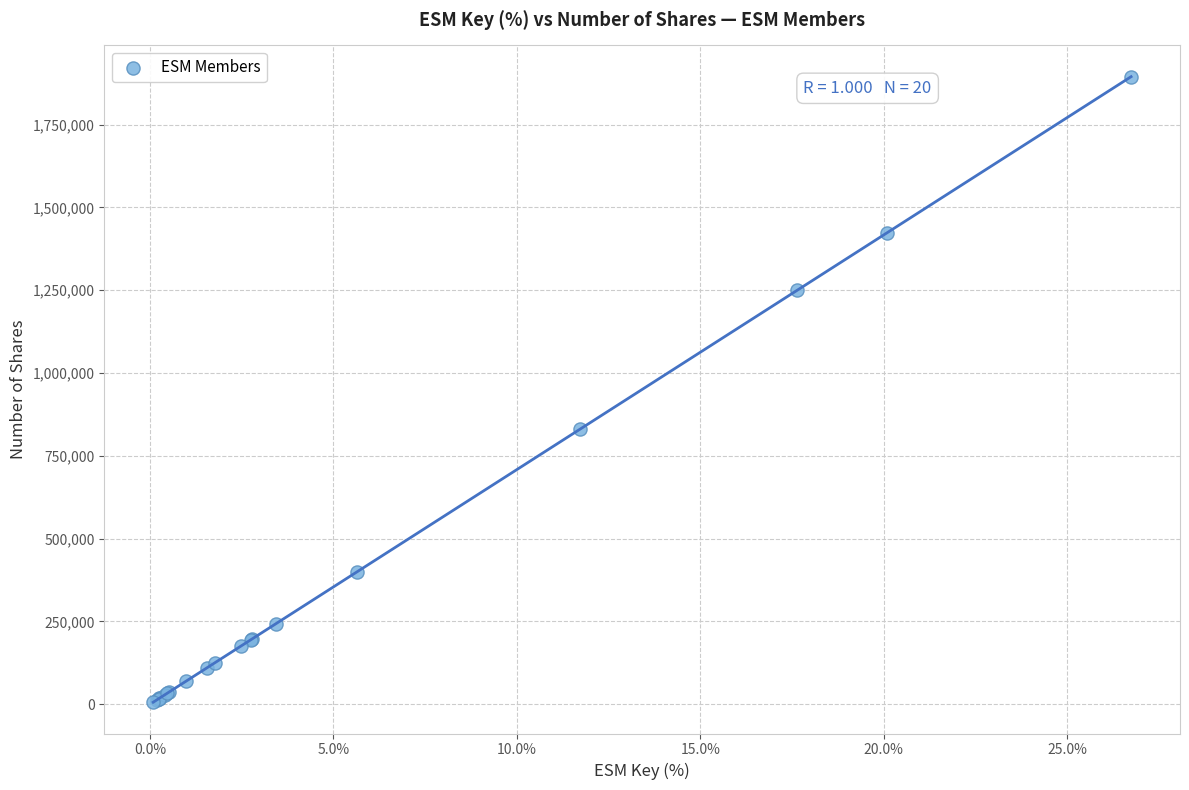

What Y value in the scatter plot is closest to 950425?

830750